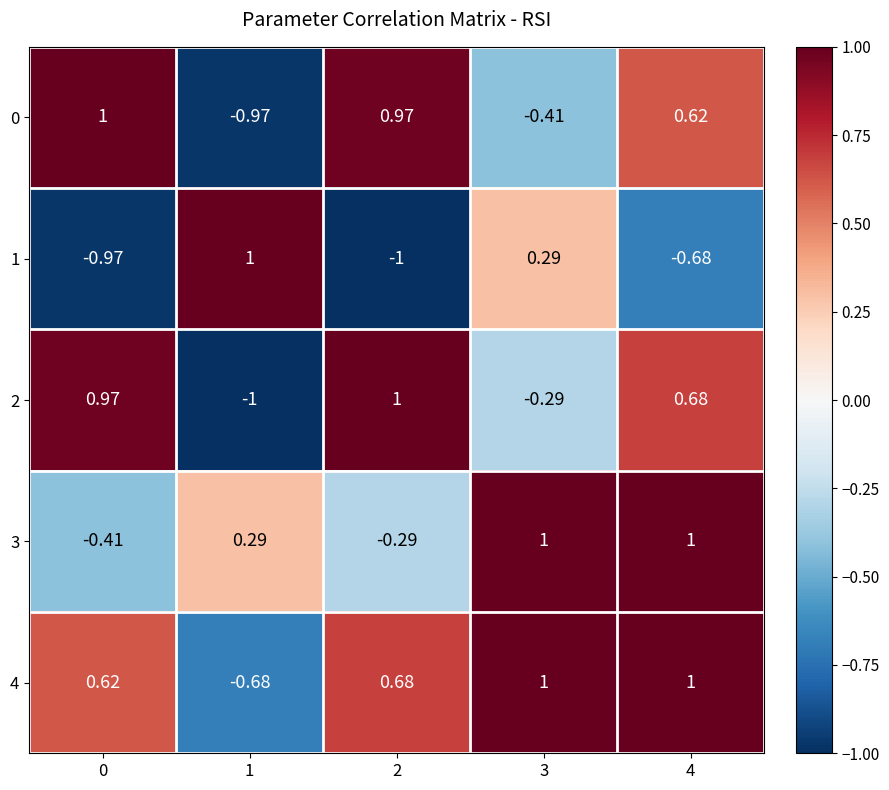

How many data points does each series have?

5